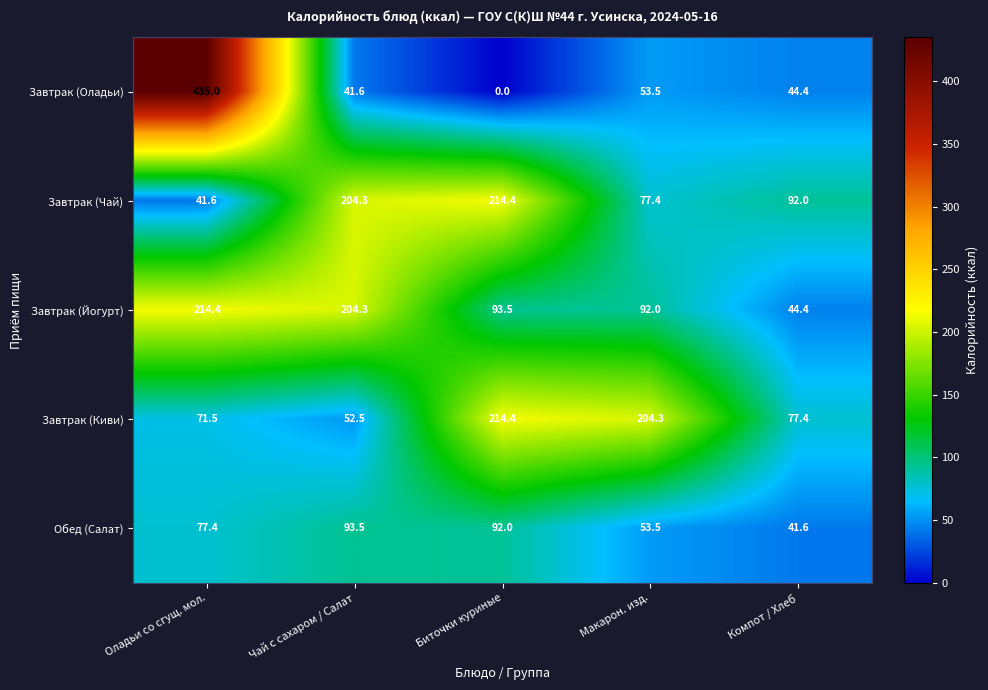

Which series has the largest total across all categories?

Завтрак (Йогурт)